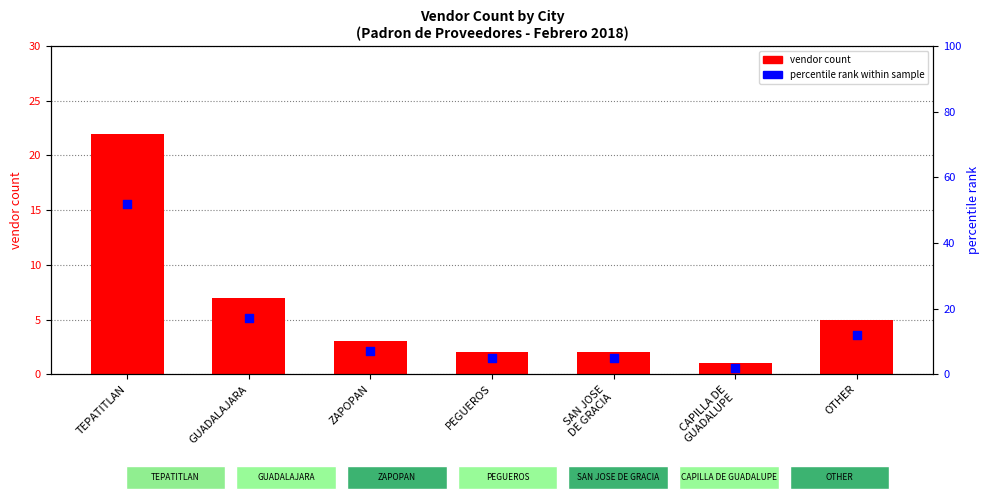

Is the value of vendor count at SAN JOSE
DE GRACIA greater than the value of percentile rank within sample at CAPILLA DE
GUADALUPE?

No